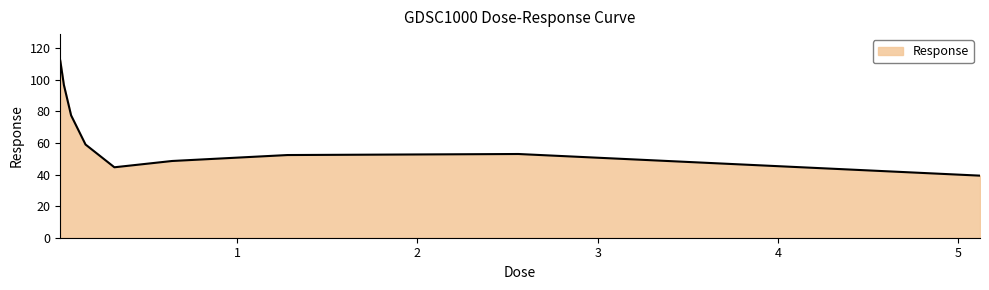

What is the difference between the maximum and minimum values?

72.8